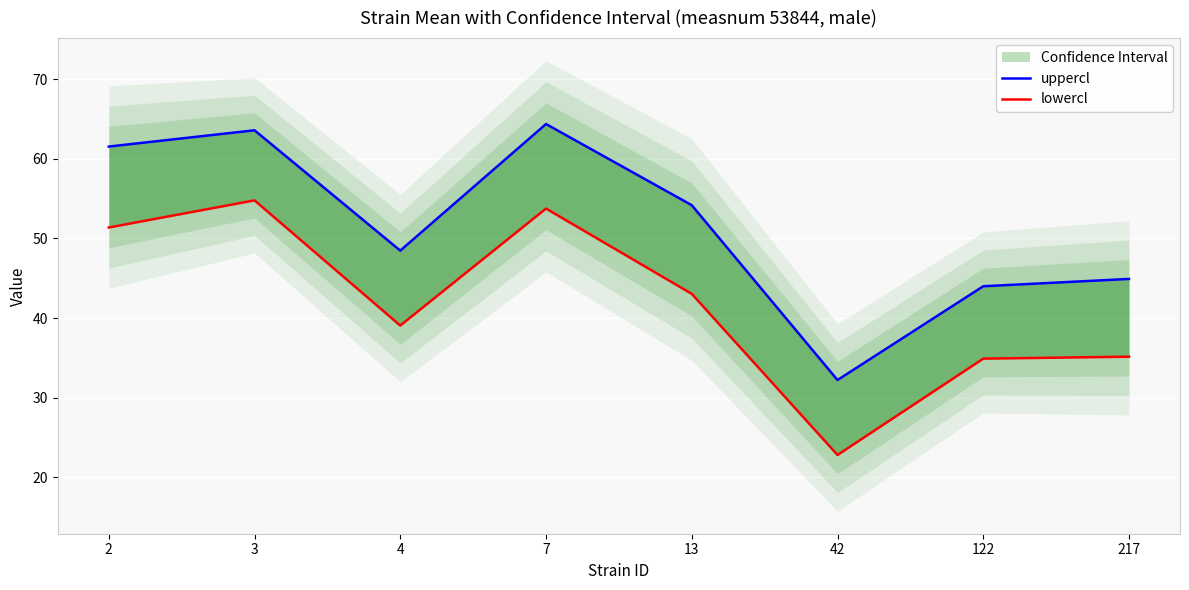

Reading left to right, transcribe all the data shown in this chart.

uppercl: 2=61.5	3=63.6	4=48.5	7=64.4	13=54.2	42=32.2	122=44.0	217=44.9
lowercl: 2=51.4	3=54.8	4=39.1	7=53.7	13=43.0	42=22.8	122=34.9	217=35.1